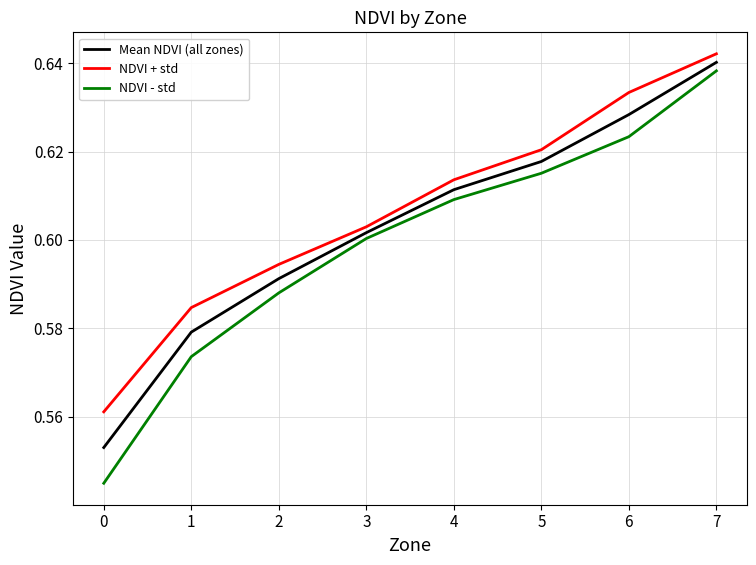

List the series in order of their overall mean, lowest first.

NDVI - std, Mean NDVI (all zones), NDVI + std